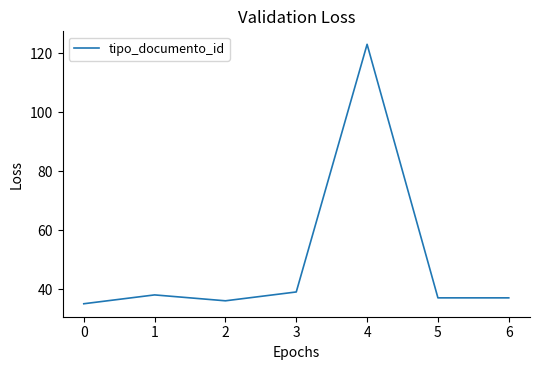

True or false: the data shows 36 at 2.

True